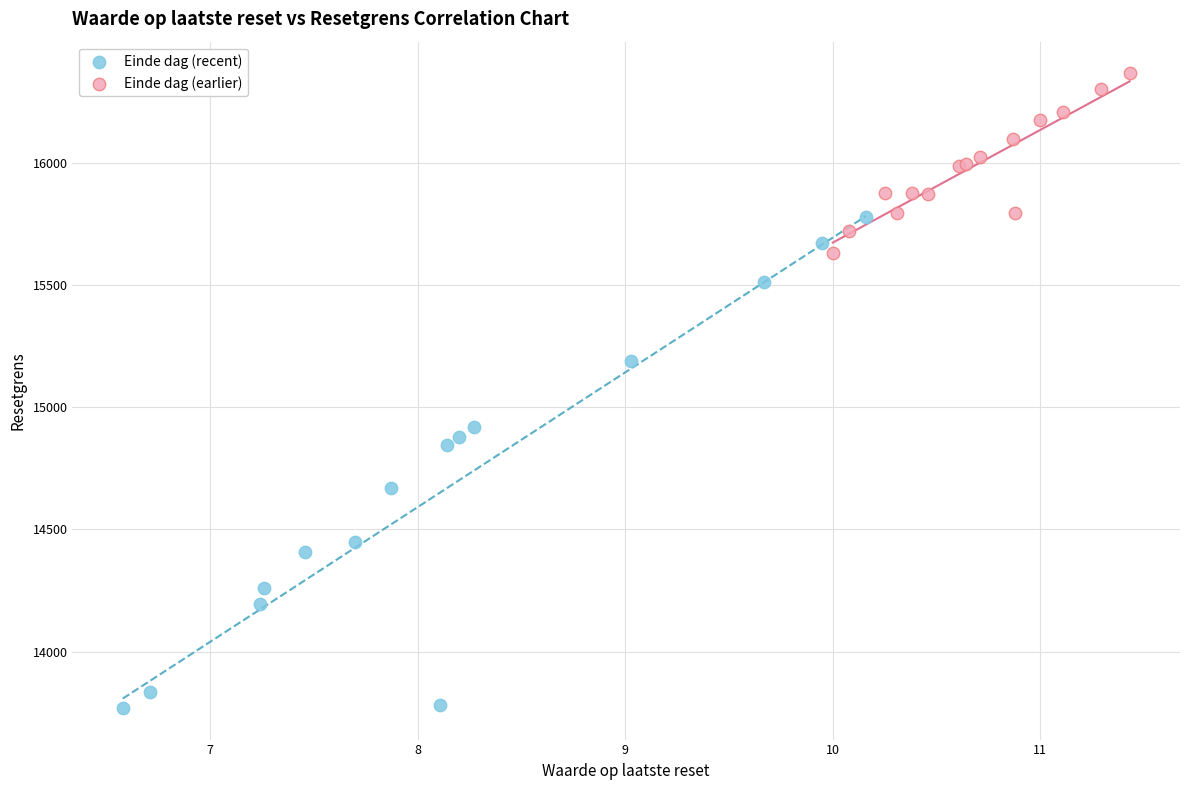

Which series contains the lowest Y value?

Einde dag (recent)